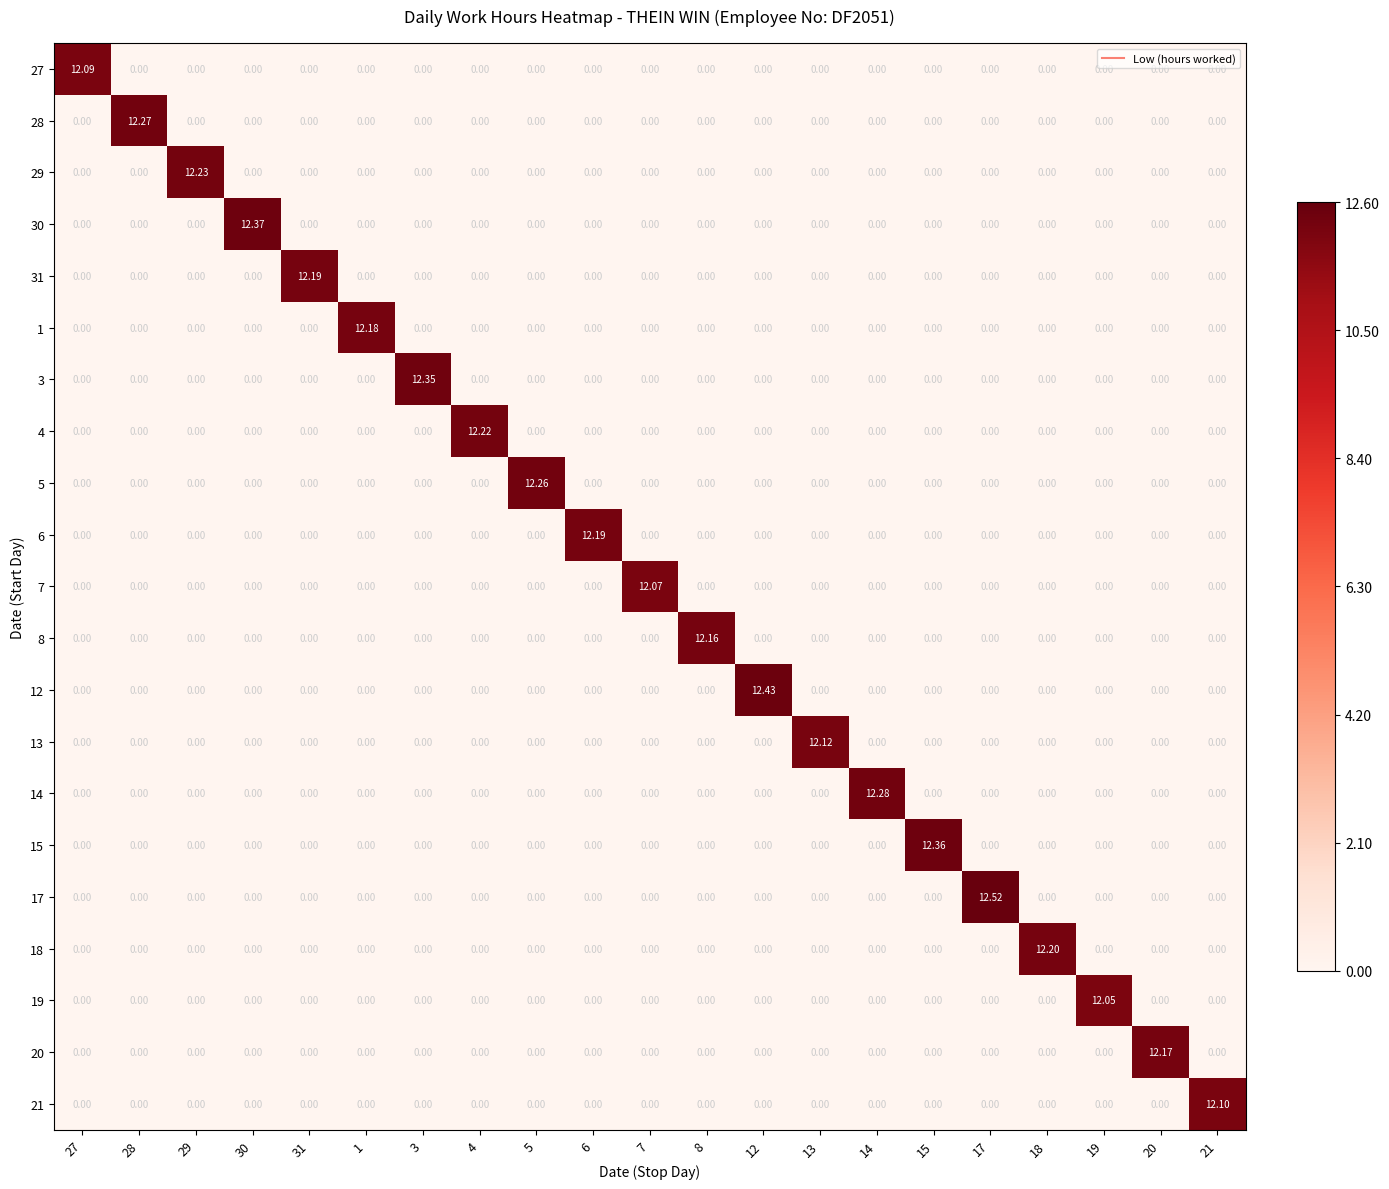

Is the value of 20 at 20 greater than the value of 8 at 27?

Yes